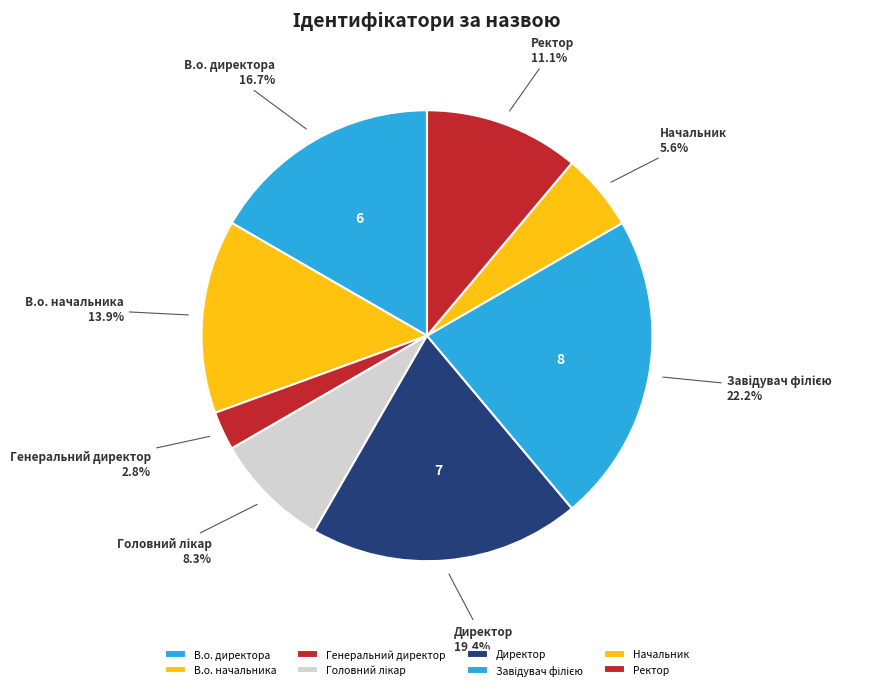

Is there any slice that represents more than half of the pie?

No